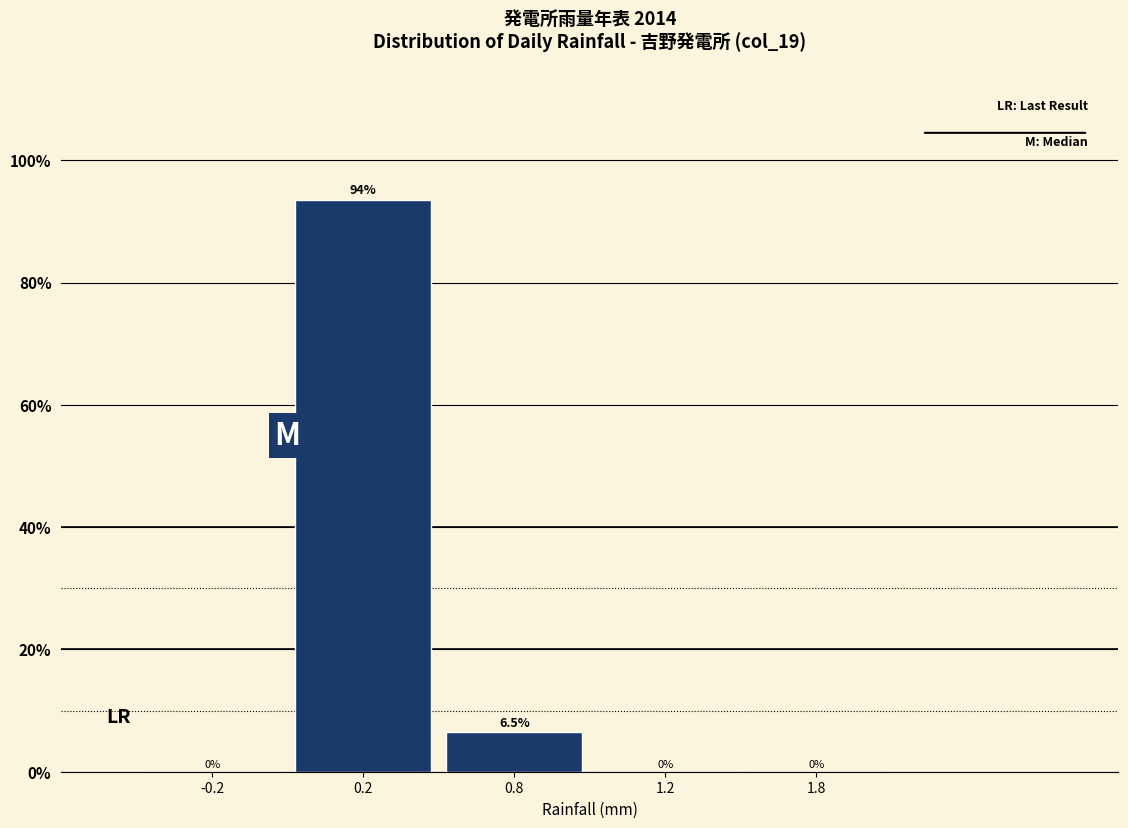

Reading left to right, list all the values displayed in this chart.

-0.2=0.0	0.2=93.5	0.8=6.5	1.2=0.0	1.8=0.0